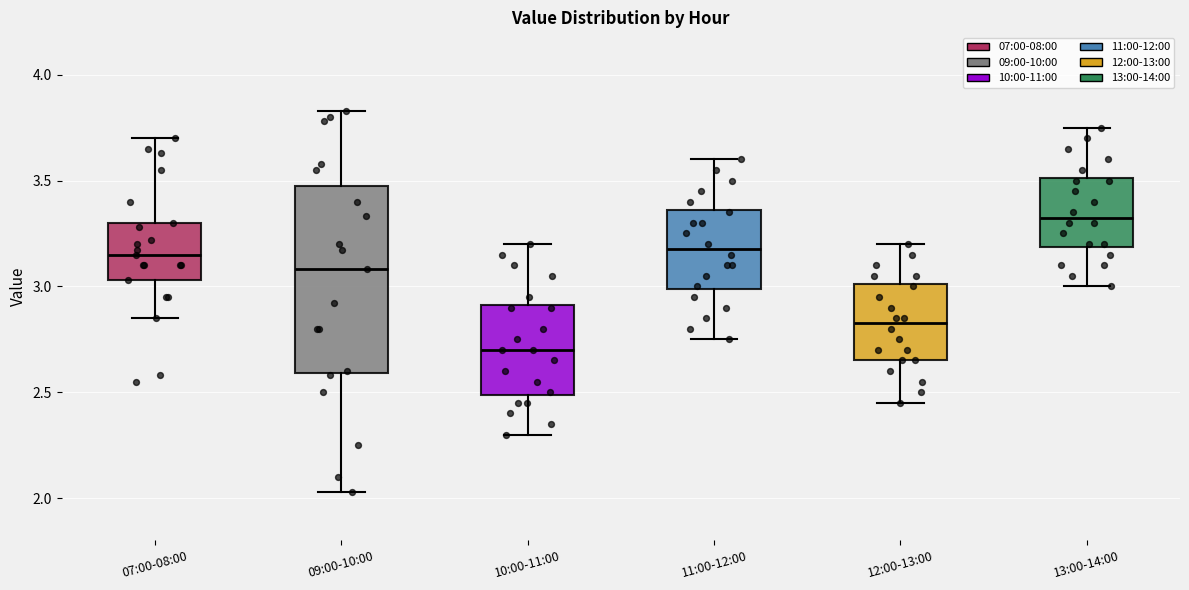

Comparing the boxes themselves (not the whiskers), which one is the tallest?

09:00-10:00